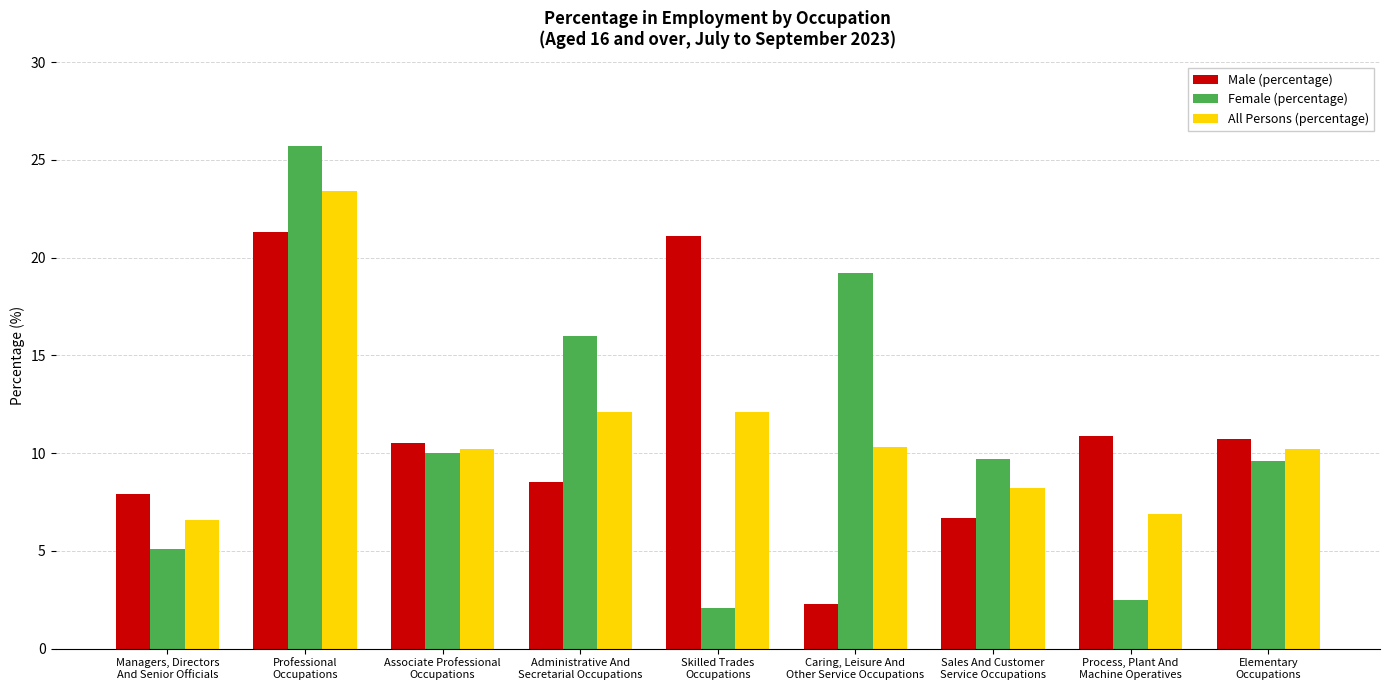

How many groups of bars are there?

9